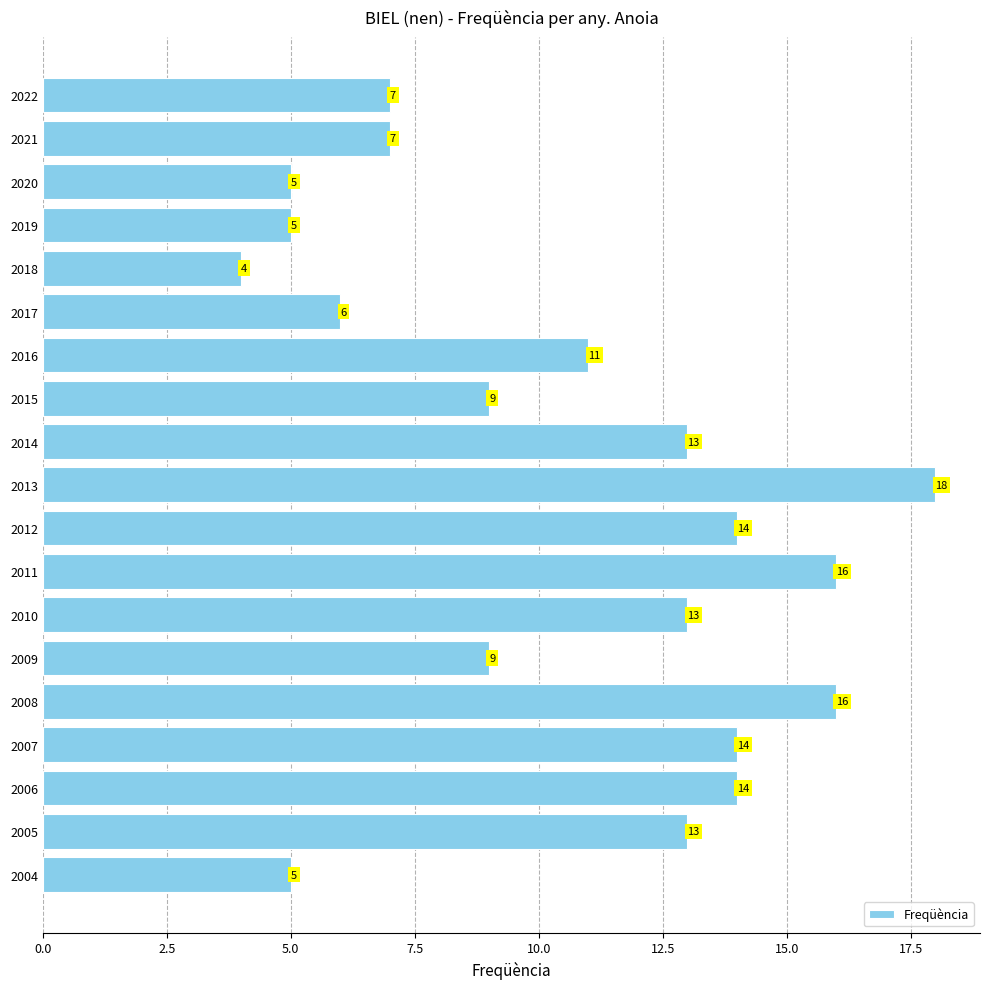

What is the value of the 8th bar from the top?

9